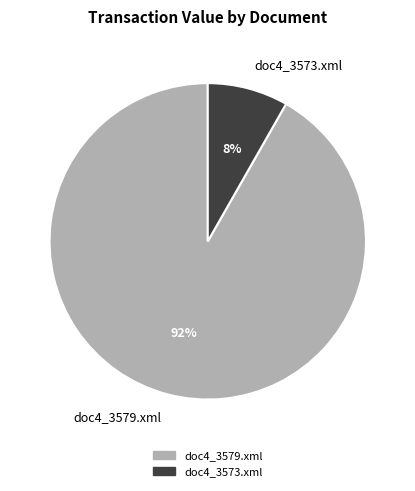

Which slice is the smallest?

doc4_3573.xml